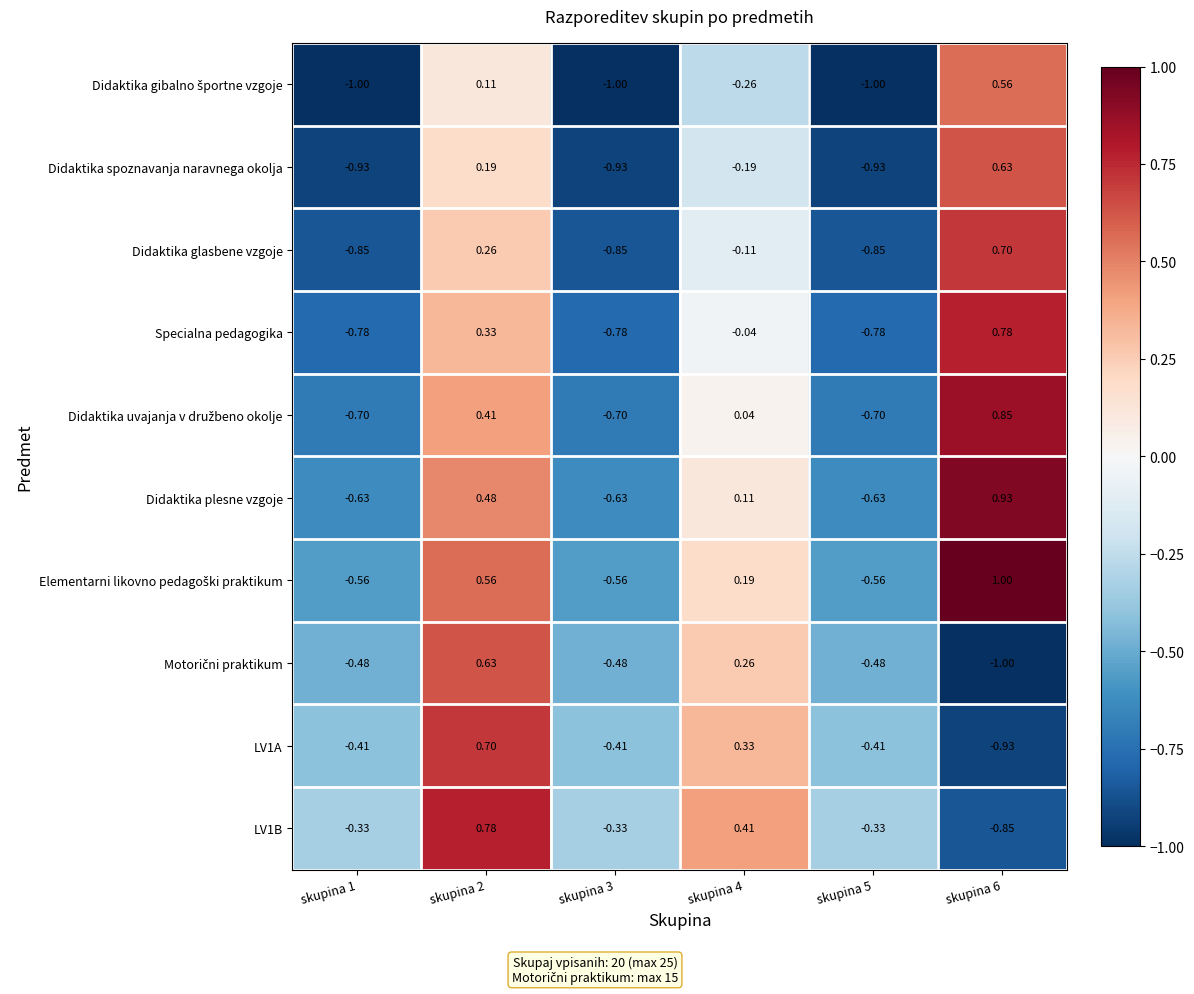

Is the value of LV1B at skupina 3 greater than the value of Didaktika glasbene vzgoje at skupina 3?

Yes